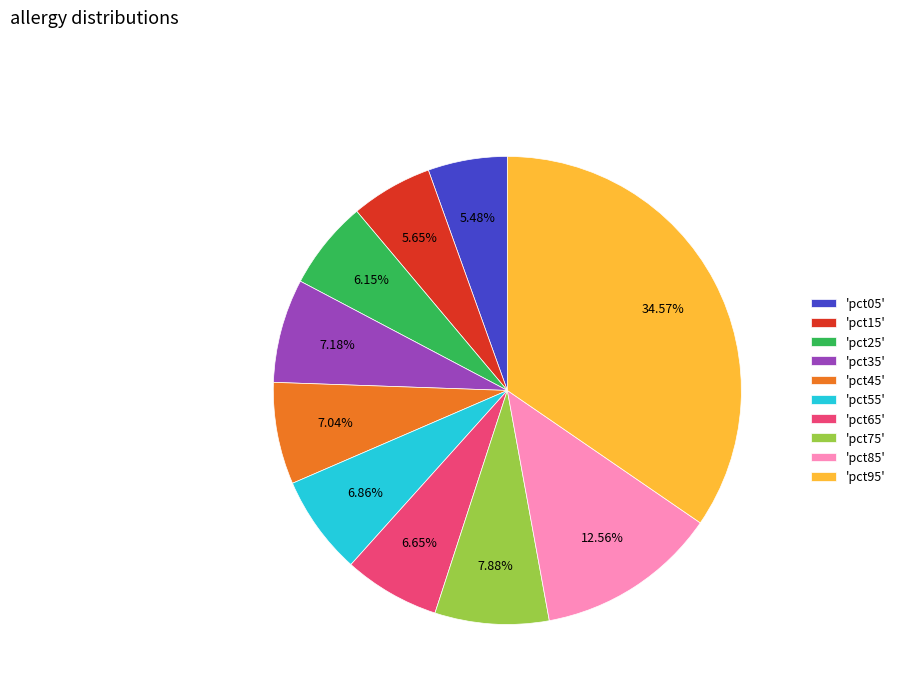

Is there any slice that represents more than half of the pie?

No